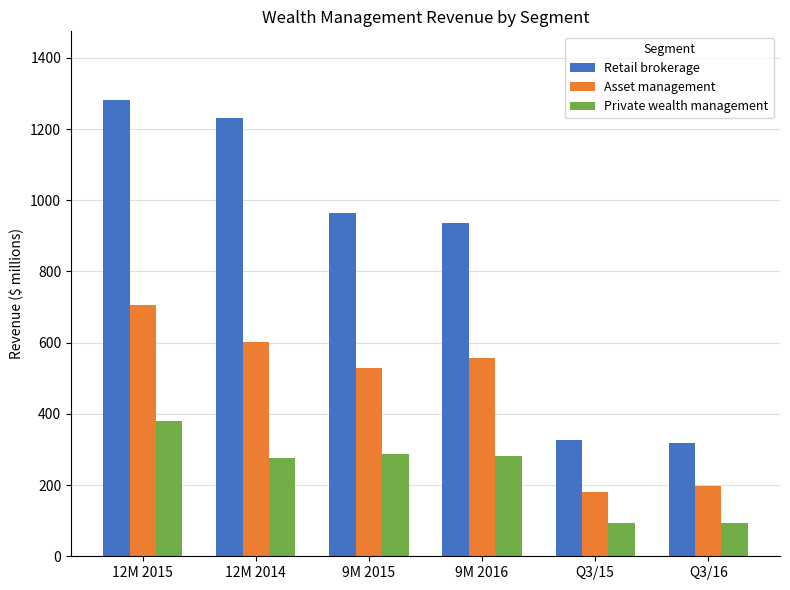

How many data points in Retail brokerage are less than 965?

3